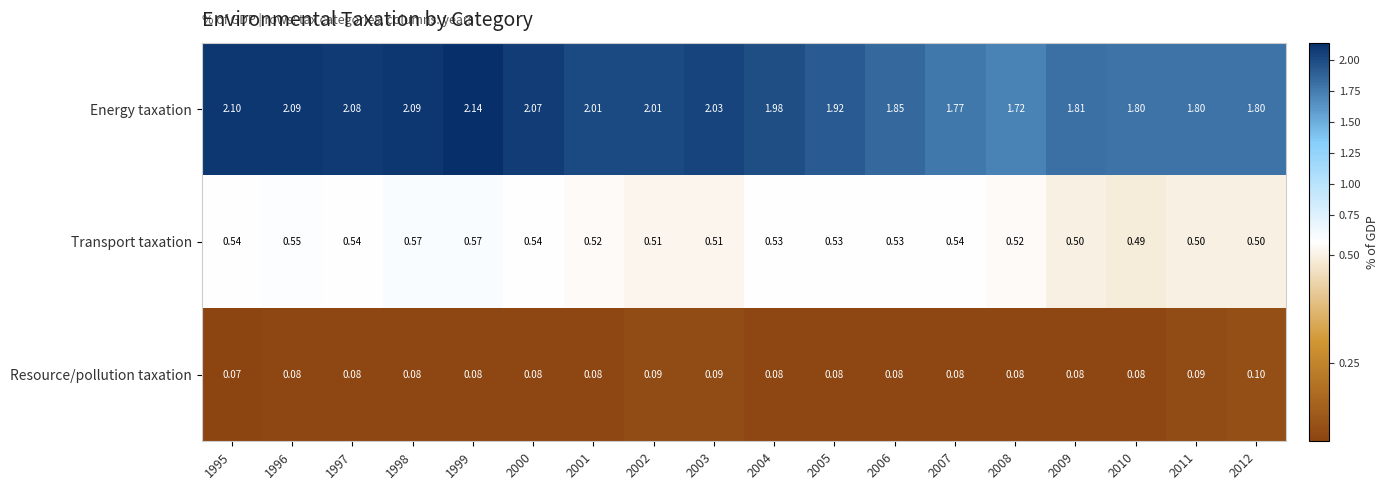

Which series has the largest range (max minus min)?

Energy taxation